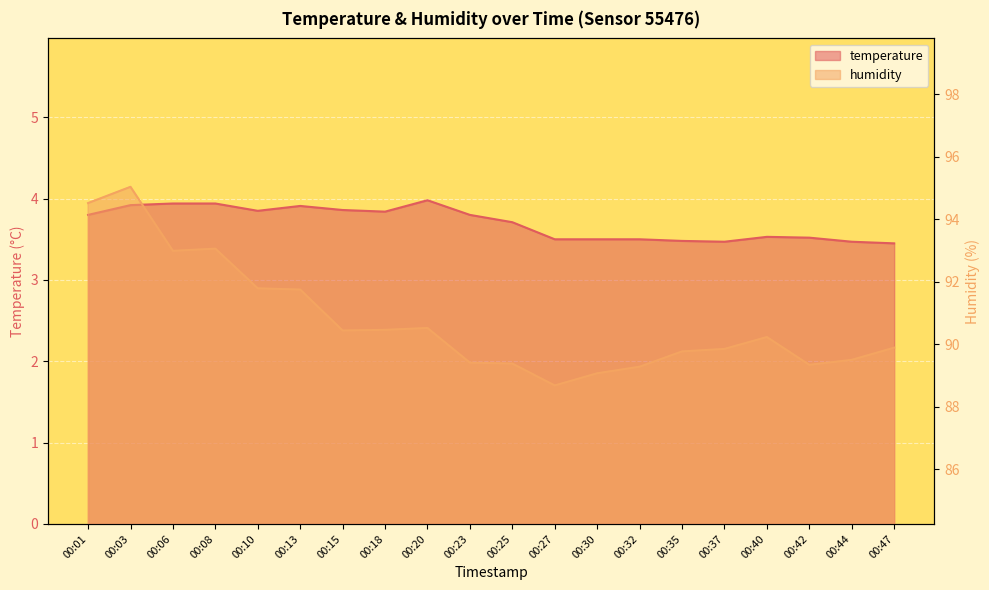

What is the difference between the humidity values at 00:20 and 00:10?

1.3